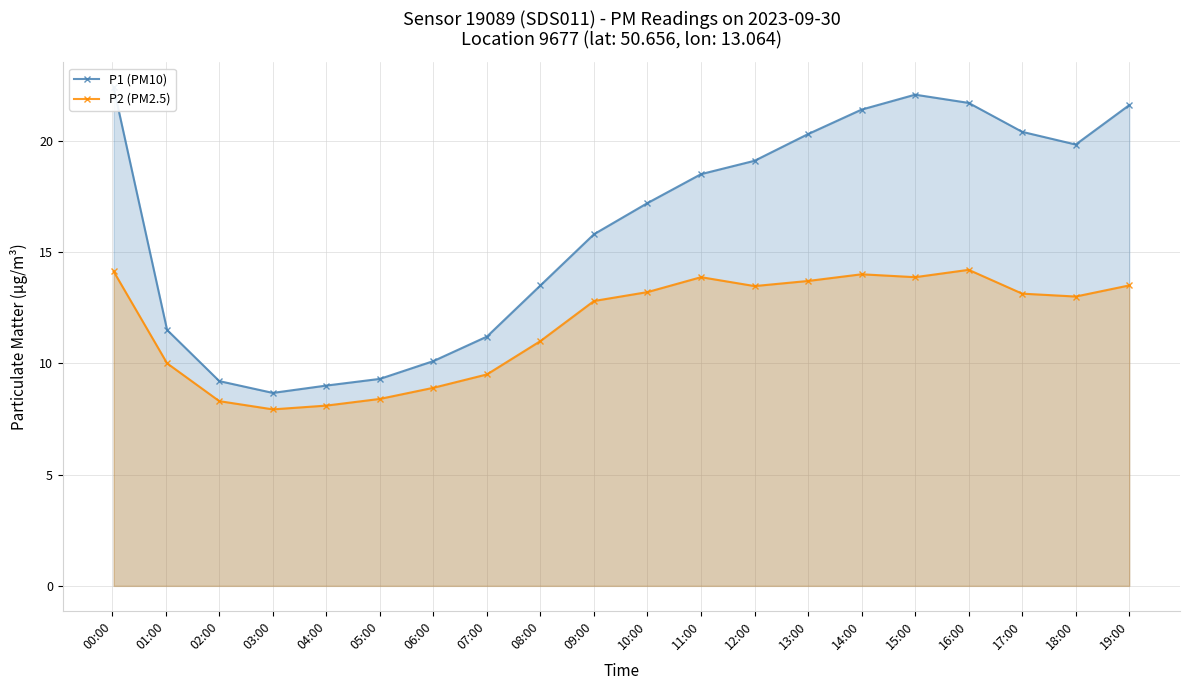

Is it true that P2 (PM2.5) equals 24.2 at 16:00?

False